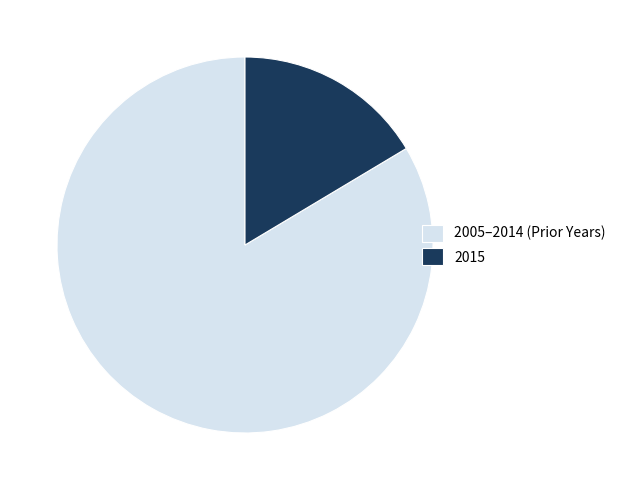

Rank the categories by value from lowest to highest.

2015, 2005–2014 (Prior Years)